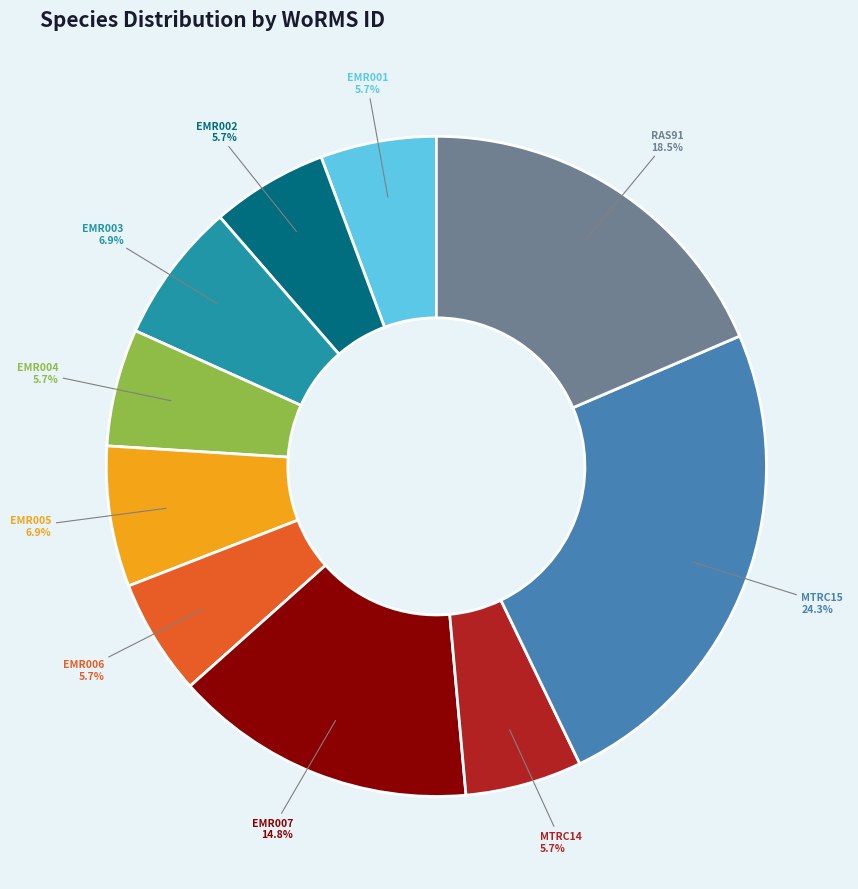

Is there a majority slice in this chart?

No